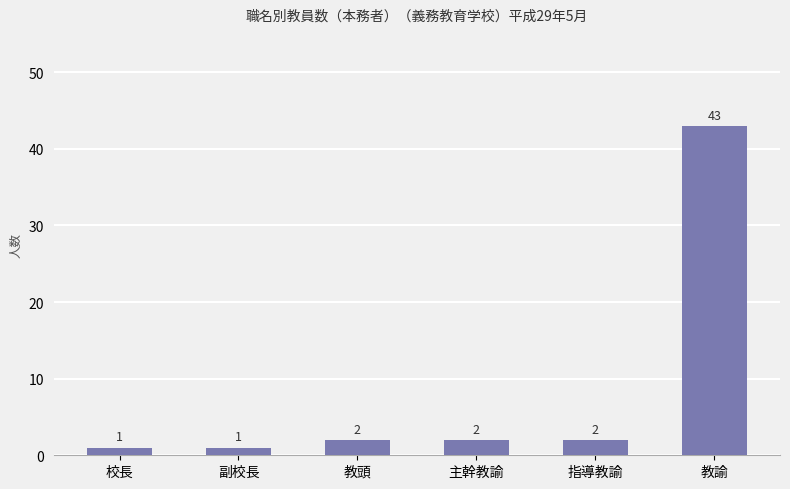

What is the value of the 2nd bar from the left?

1